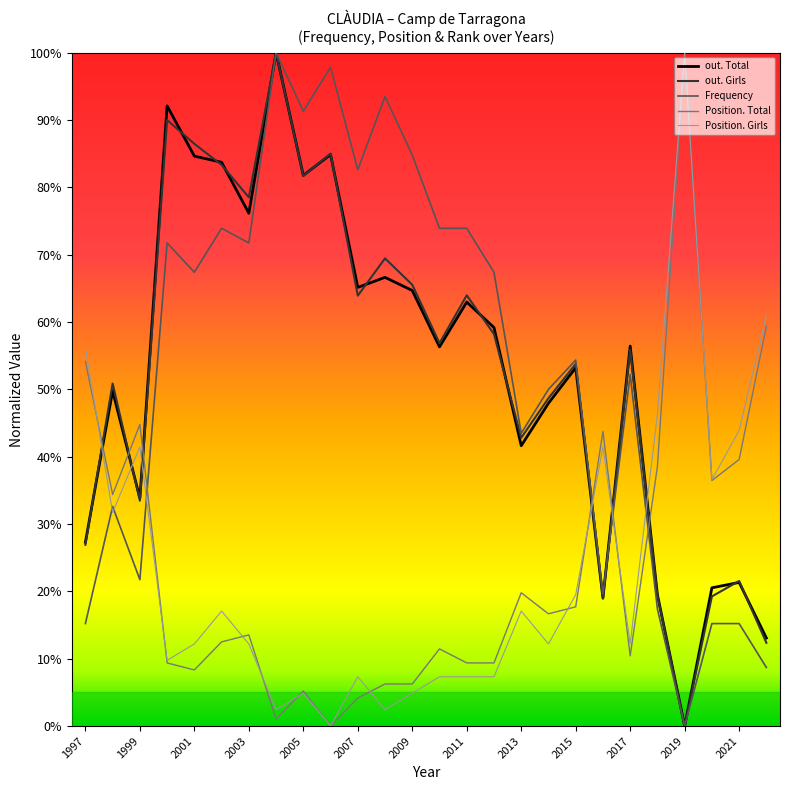

What is the maximum value for Position. Girls?

100.0